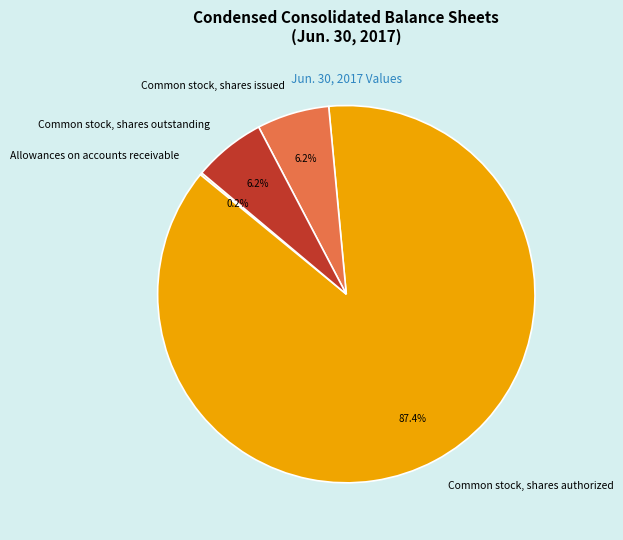

Do Common stock, shares outstanding and Common stock, shares authorized together represent more than half of the pie?

Yes